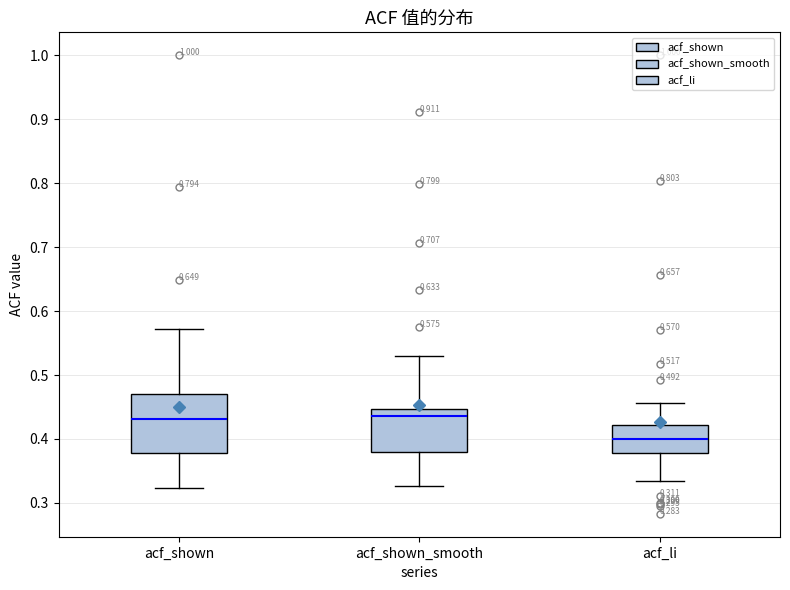

Comparing the boxes themselves (not the whiskers), which one is the tallest?

acf_shown